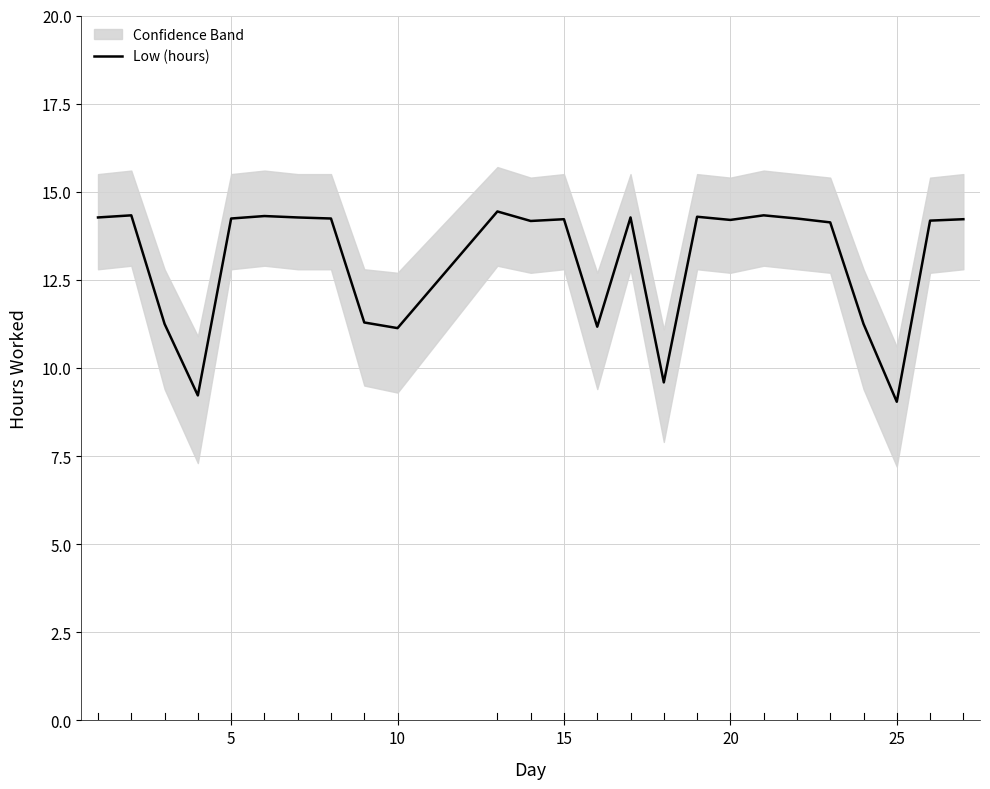

What is the minimum value for Low (hours)?

9.0